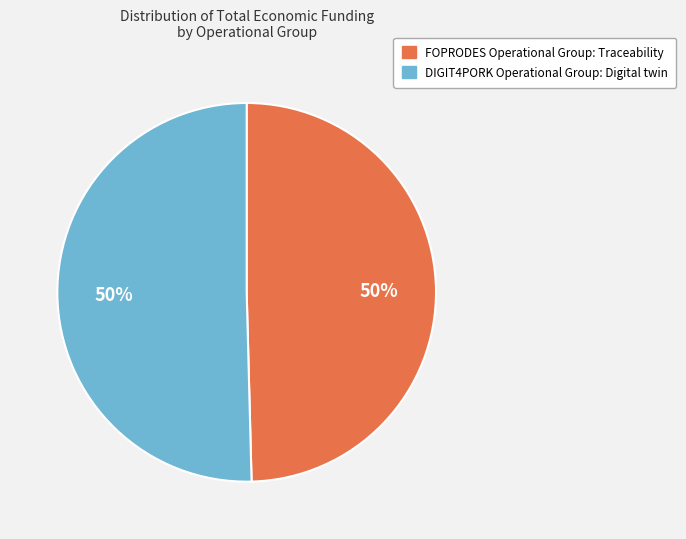

Approximately how many times larger is the value at FOPRODES Operational Group: Traceability compared to DIGIT4PORK Operational Group: Digital twin?

1.0